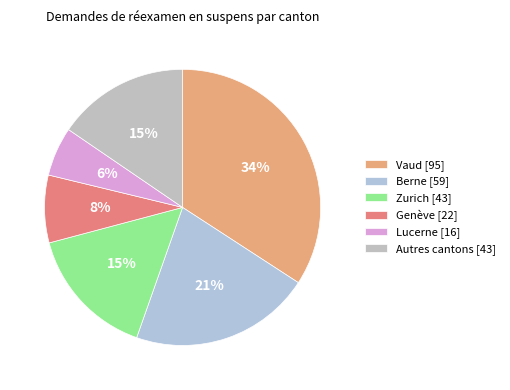

What is the smallest slice in the pie chart?

Lucerne [16]